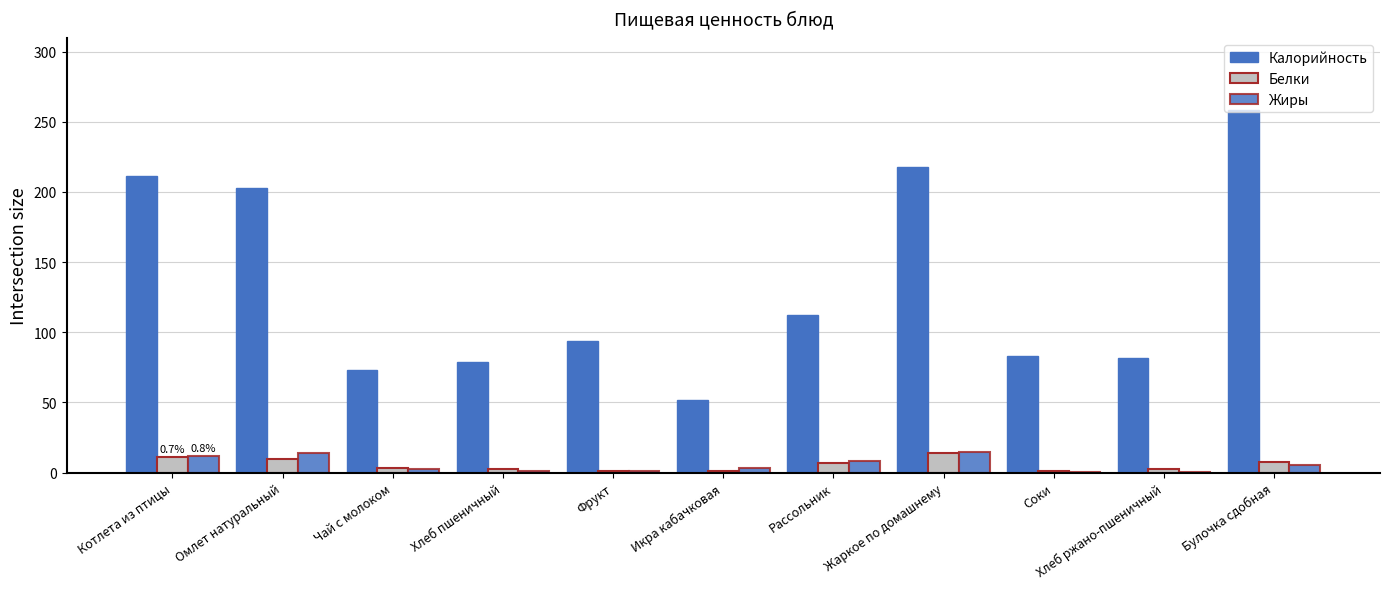

Reading left to right, transcribe all the data shown in this chart.

Калорийность: 211.3	202.9	72.9	78.6	94.0	51.4	112.6	217.6	83.4	81.6	258.2
Белки: 10.9	9.4	3.0	2.3	0.8	1.1	6.8	13.7	1.0	2.6	7.4
Жиры: 11.7	13.8	2.4	0.9	0.8	3.3	8.1	14.9	0.2	0.4	5.6